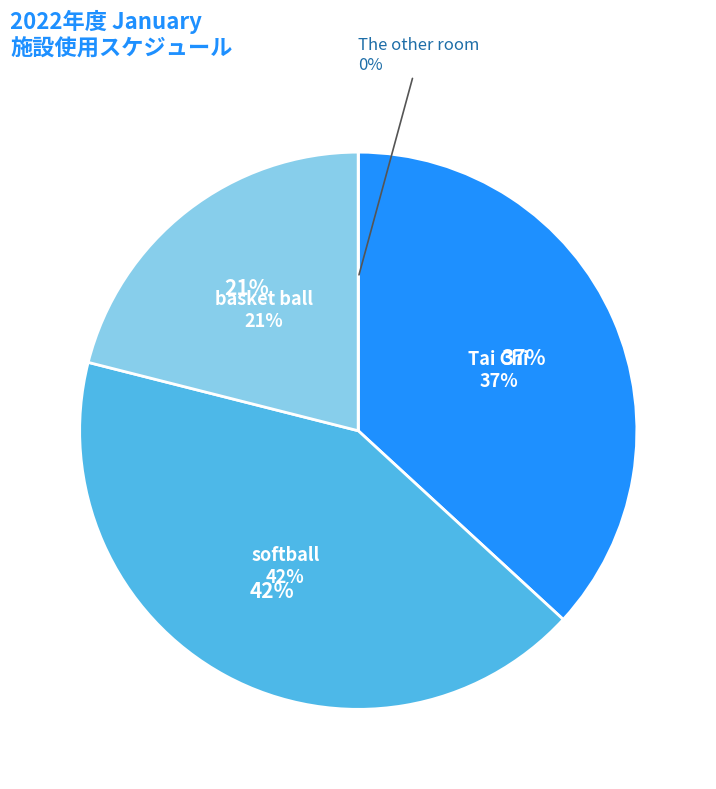

What portion of the pie excludes The other room?

100.0%